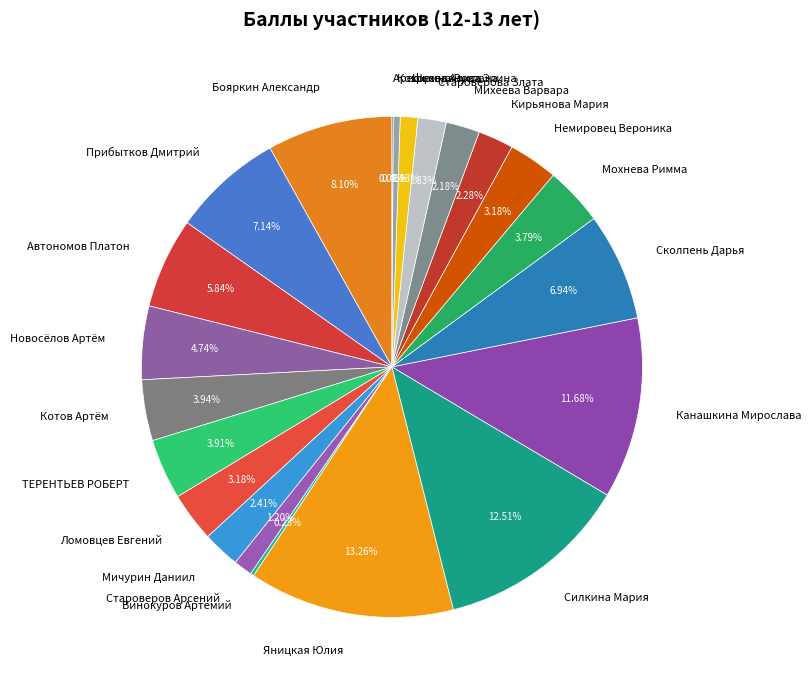

What is the largest slice in the pie chart?

Яницкая Юлия